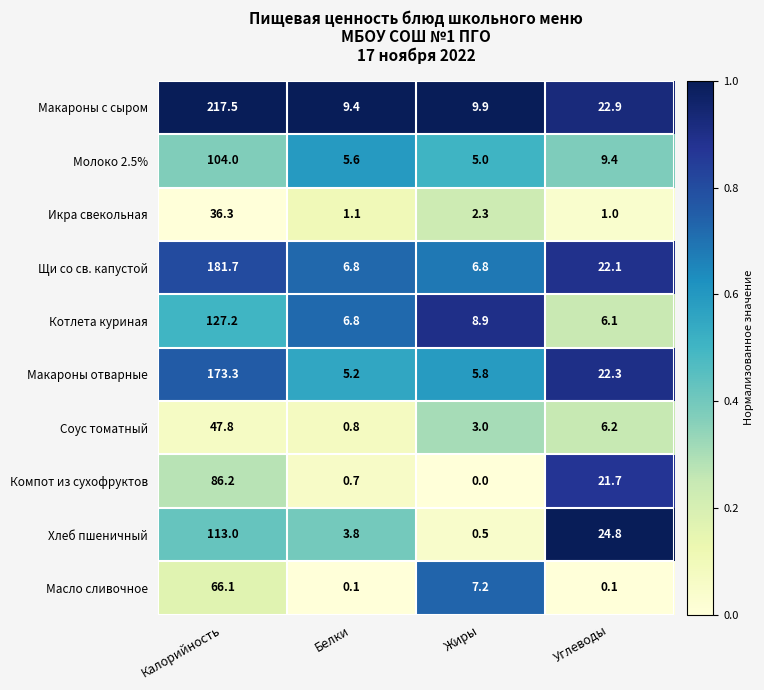

How many series are shown in this chart?

10